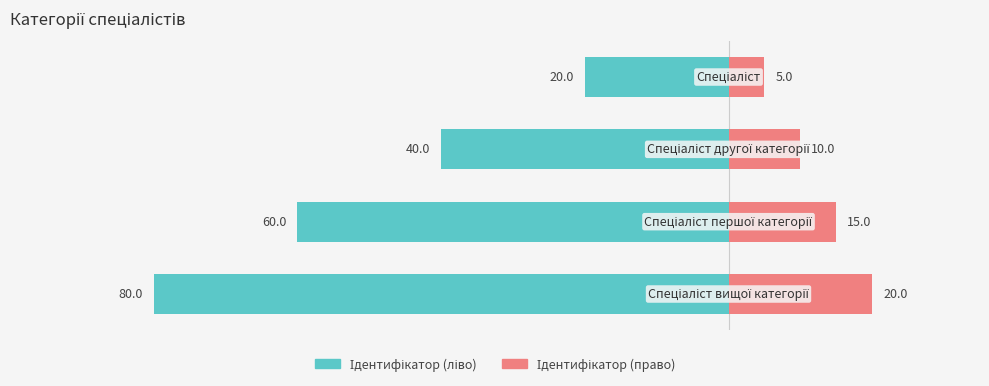

How many Ідентифікатор (право) values are between 10 and 20?

3